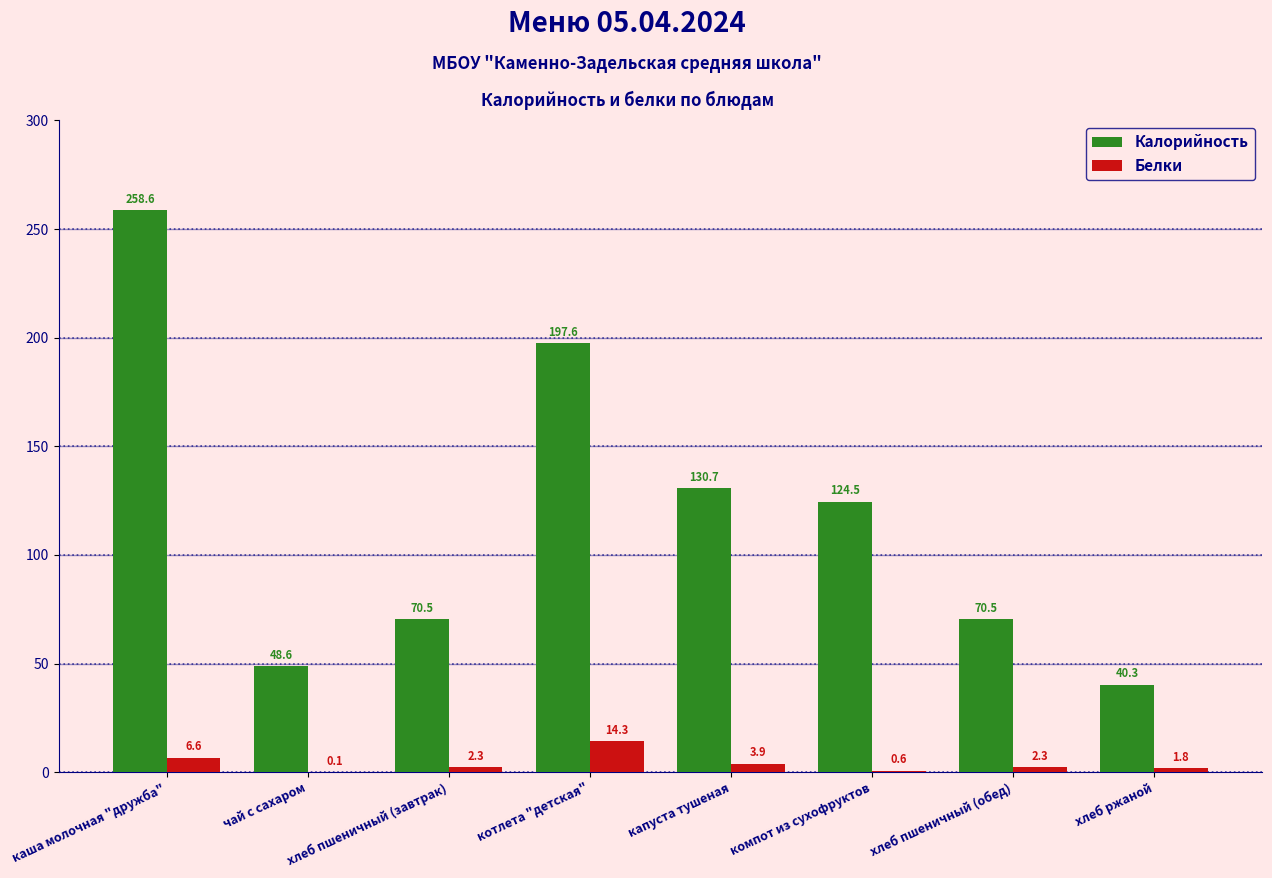

Is the value of Калорийность at хлеб пшеничный (обед) greater than the value of Белки at чай с сахаром?

Yes